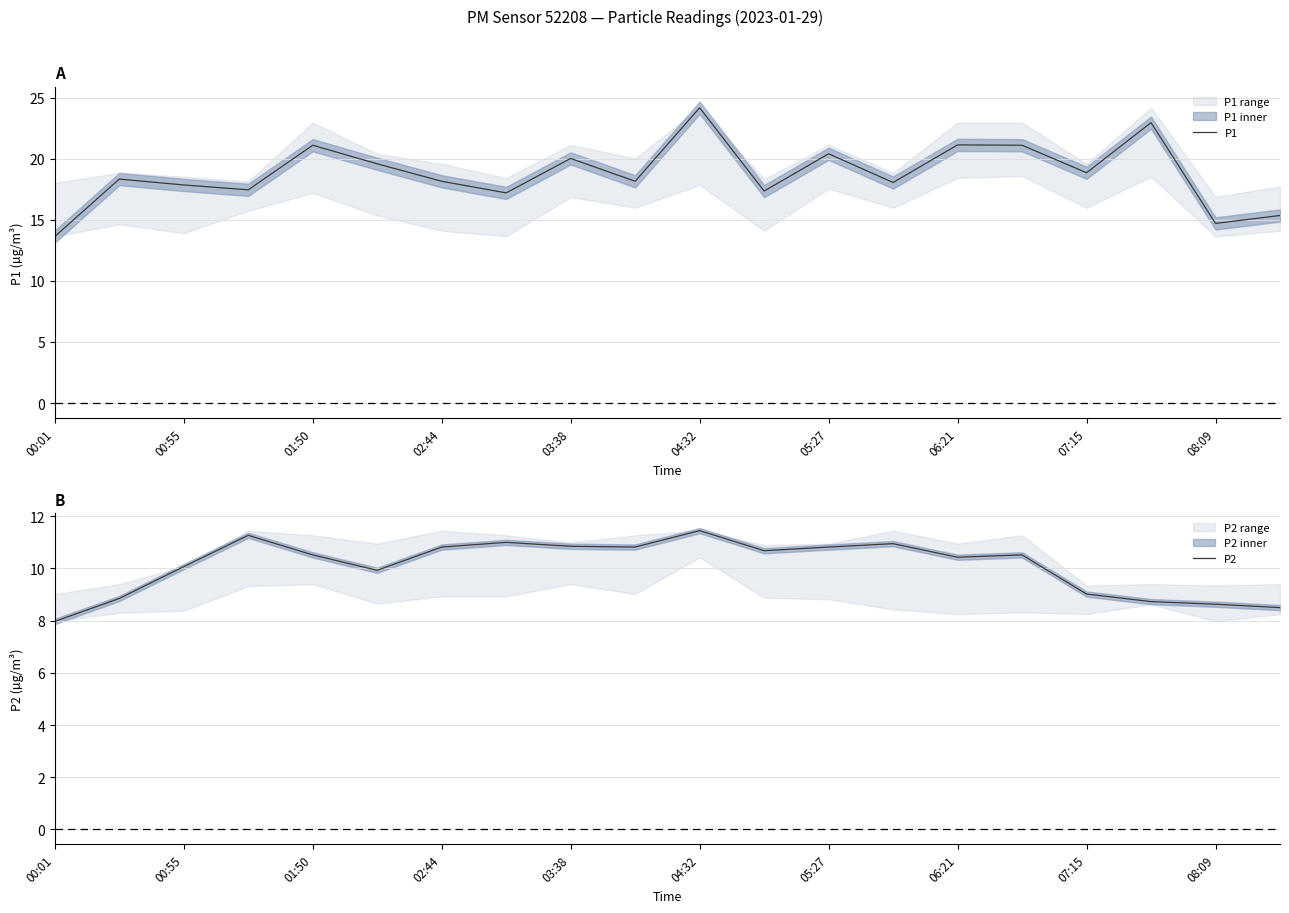

What is the difference between the maximum and second lowest values in the P1 series?

9.5